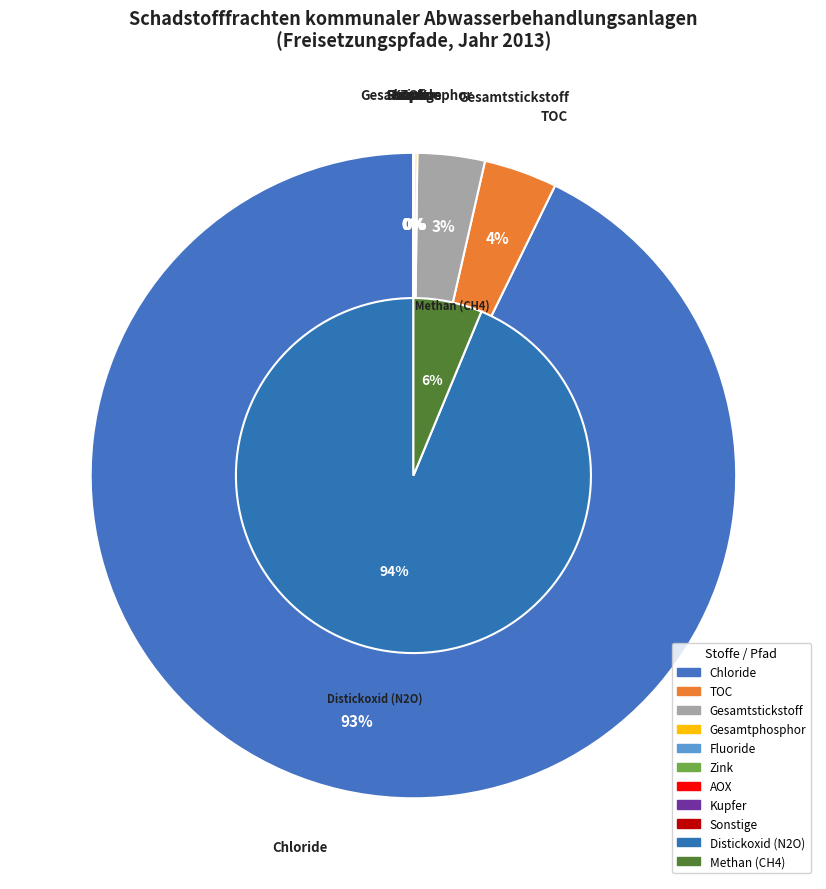

Is it true that Nickel is 6% of the pie?

False